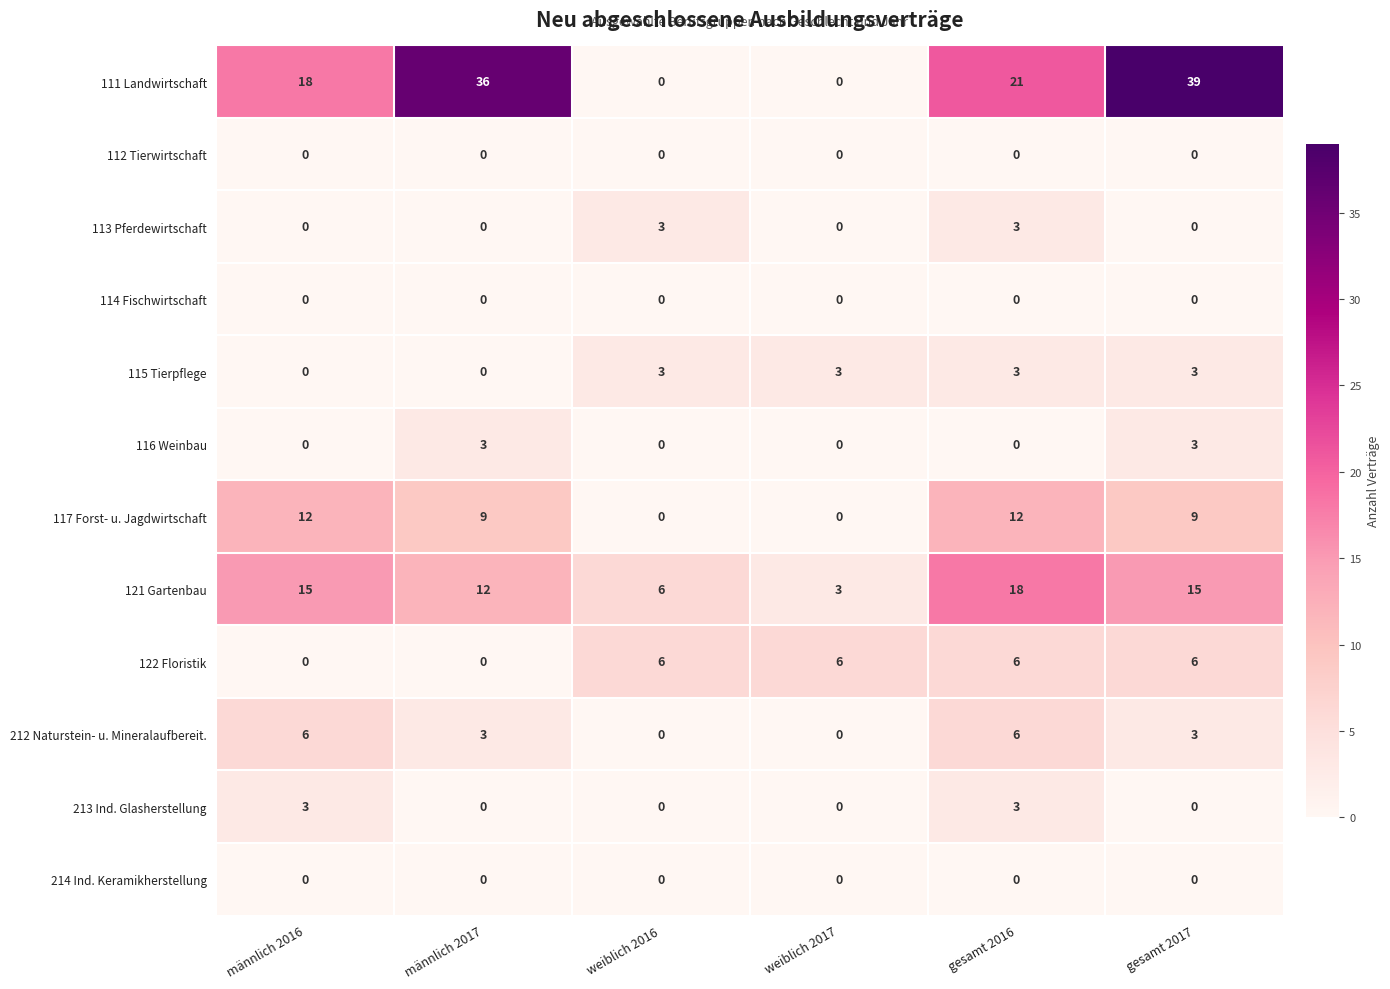

How many distinct data groups are displayed?

12